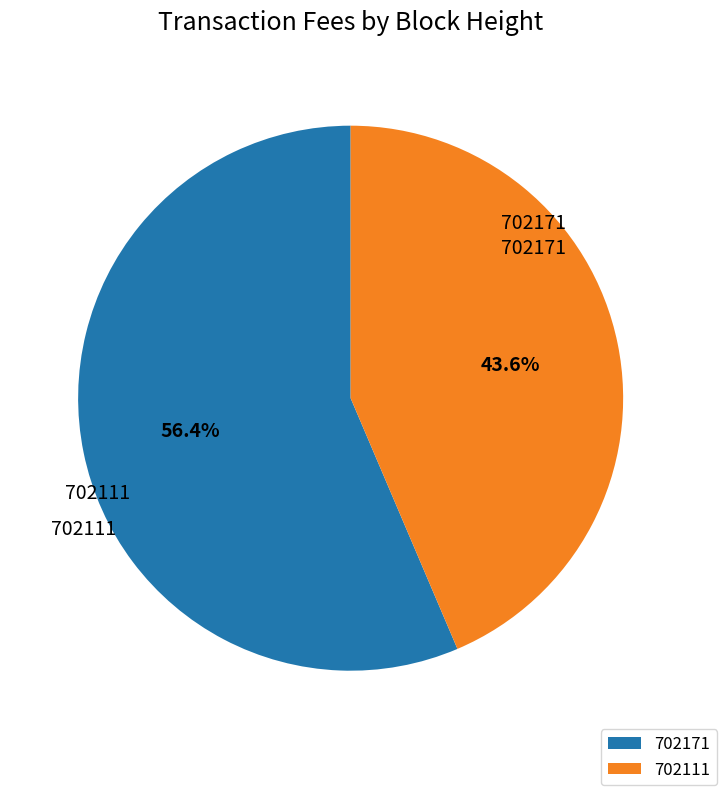

What percentage is the 702171 slice, to the nearest percent?

56%